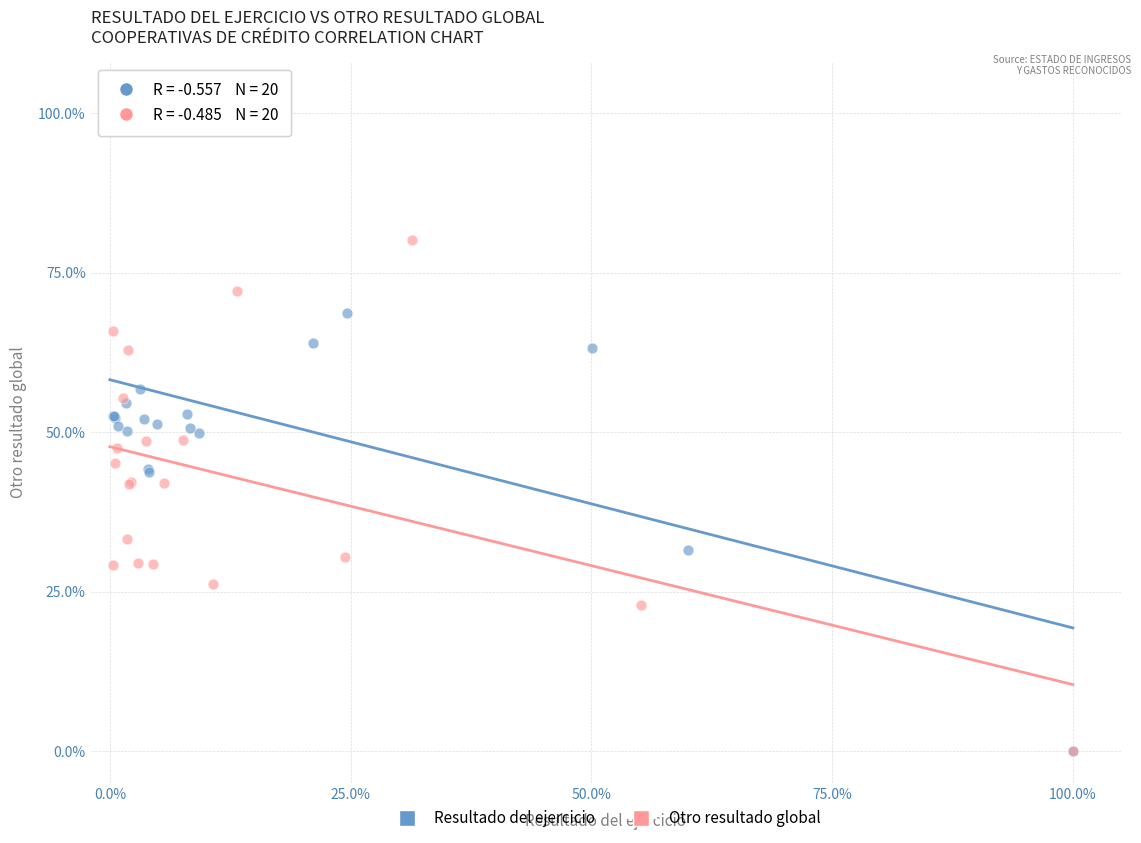

What are all the series names shown in the legend?

Resultado del ejercicio, Otro resultado global